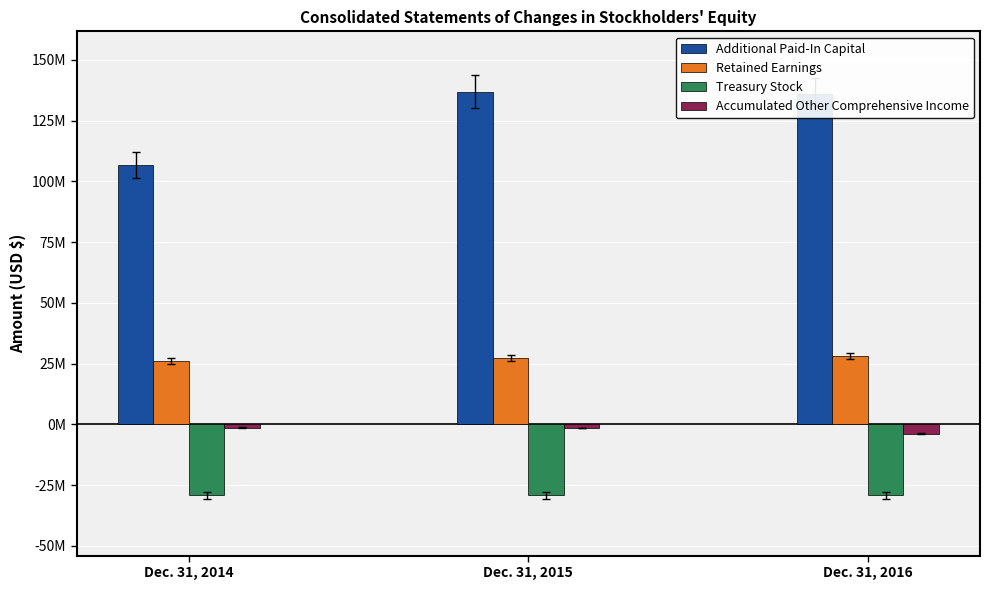

Which category has the lowest value across all series?

Dec. 31, 2014